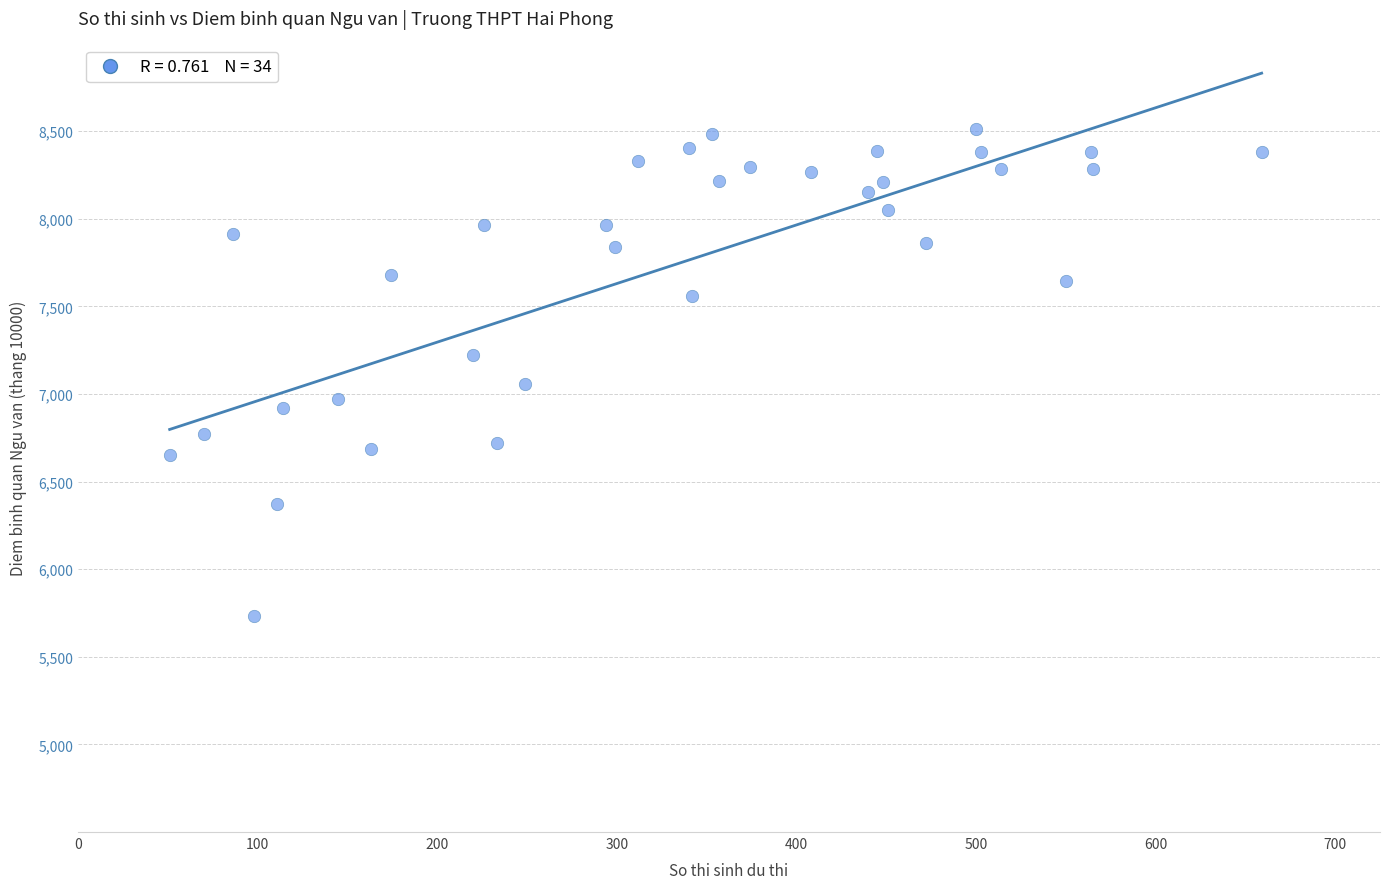

What is the range of X values (max minus min)?

608